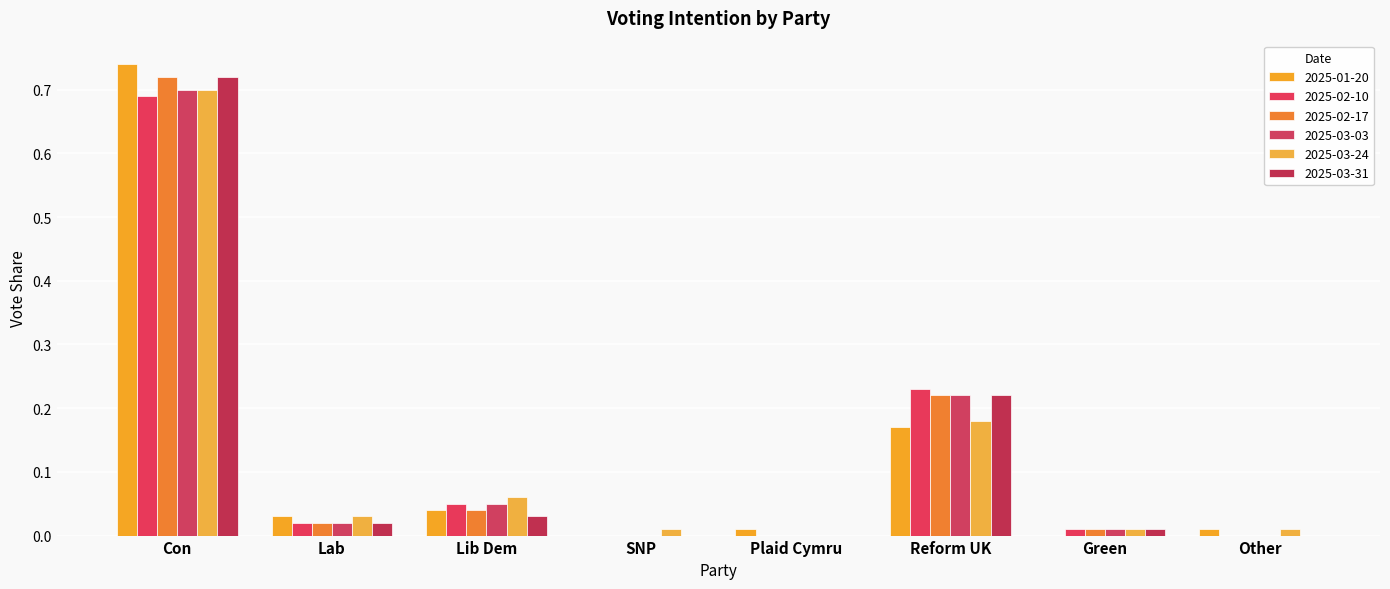

How many positive values does the 2025-03-24 series have?

7